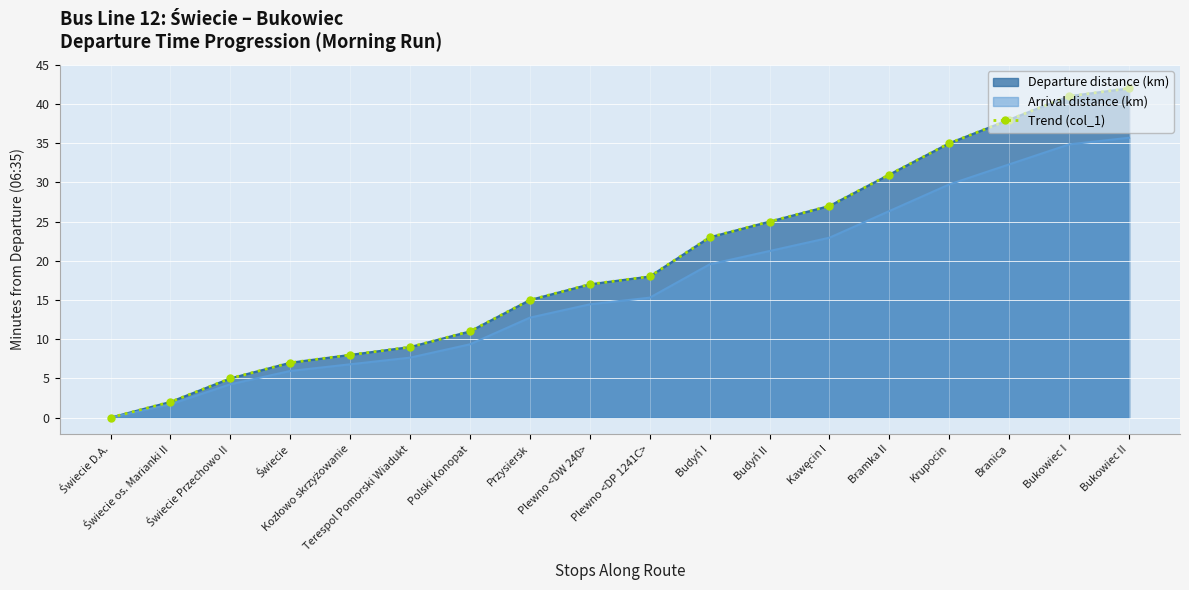

True or false: there are more than 0 points higher than both neighbors.

False